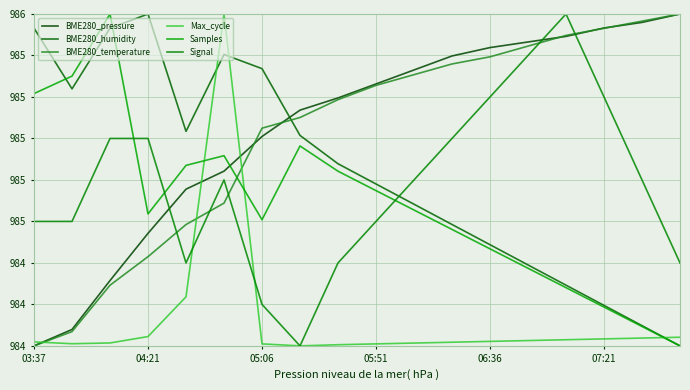

Does the chart have visible grid lines?

Yes